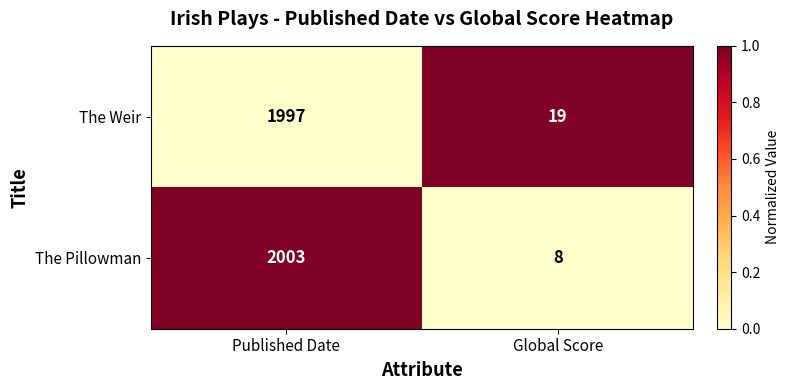

Reading left to right, list all the values displayed in this chart.

The Weir: 1997	19
The Pillowman: 2003	8